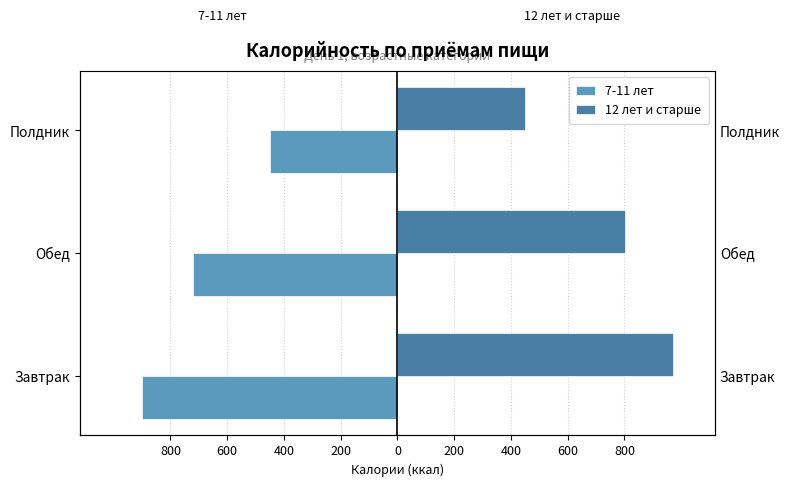

Reading right to left, what are all the values shown in this chart?

7-11 лет: -449.0	-722.3	-902.0
12 лет и старше: 449.0	803.2	973.0